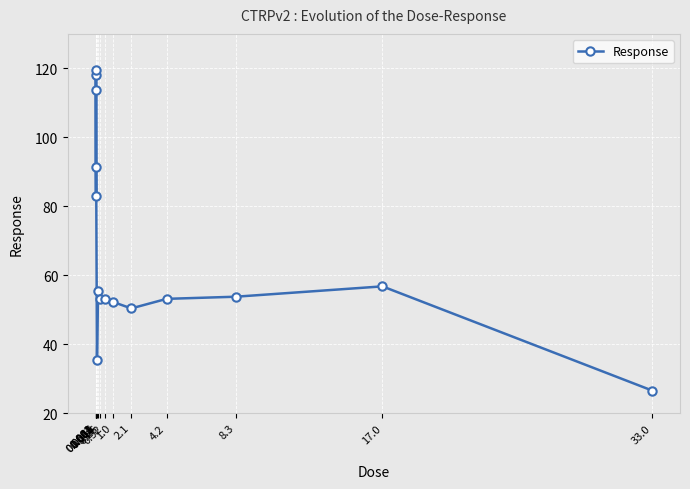

What is the minimum value shown in the chart?

26.6